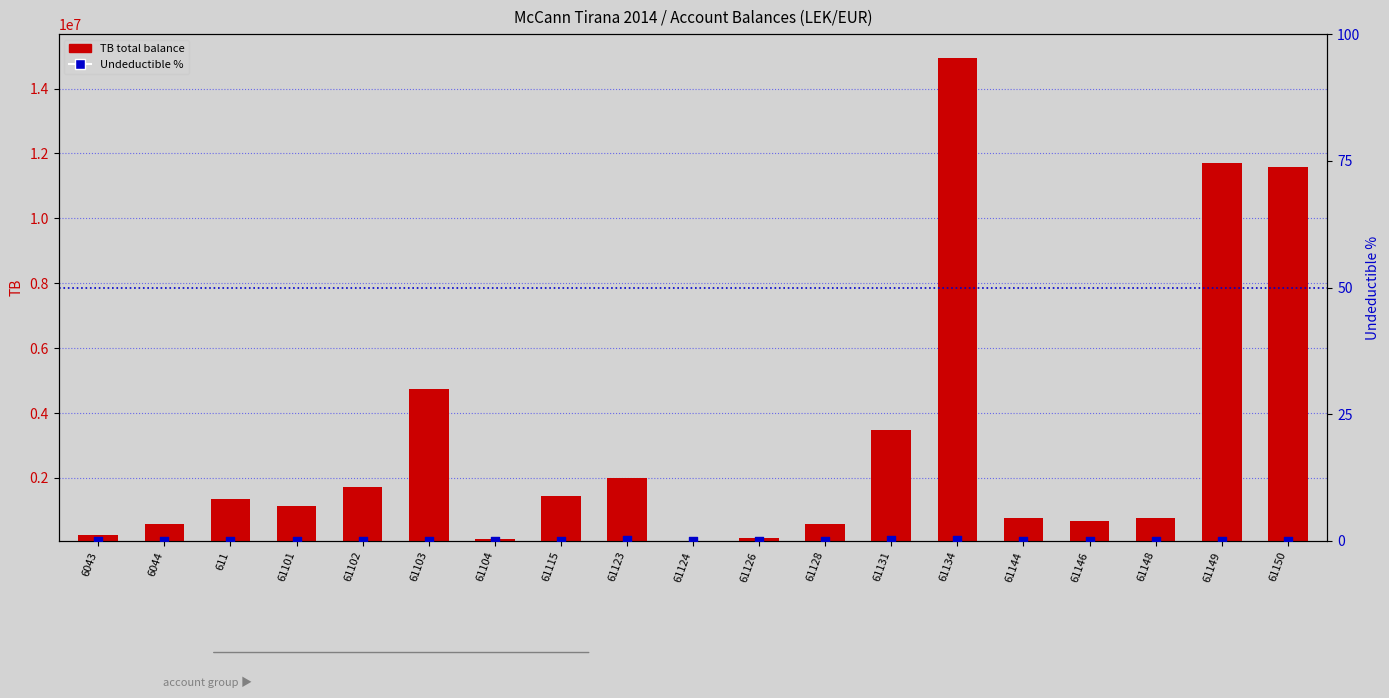

Which series has the largest total across all categories?

TB (total balance)